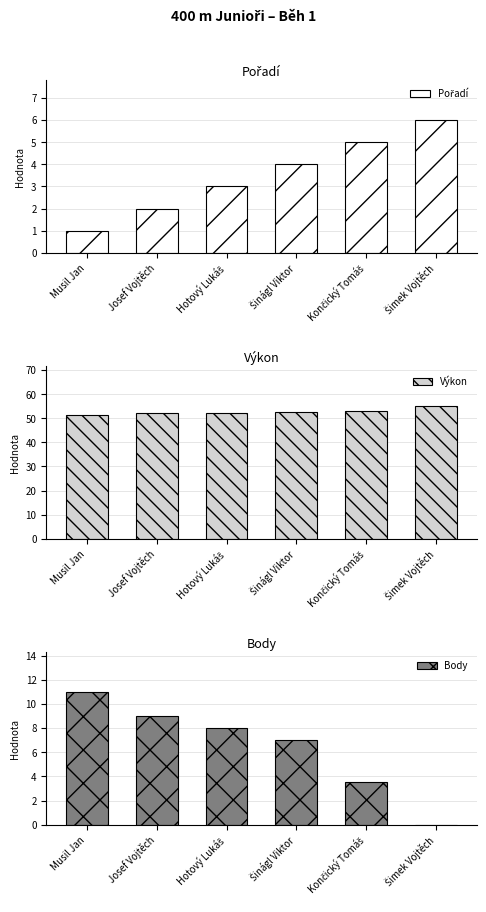

What are all the series names shown in the legend?

Pořadí, Výkon, Body